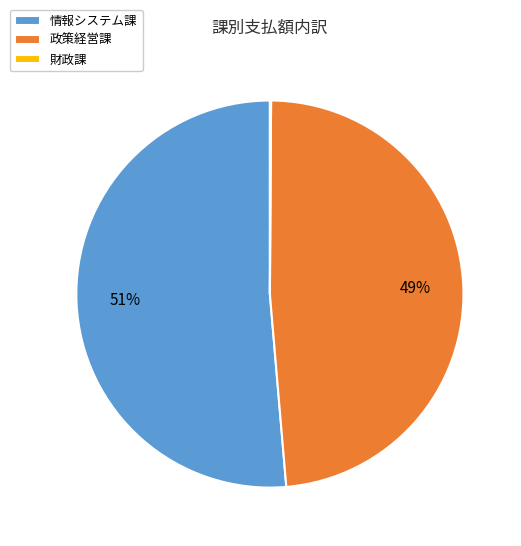

The 情報システム課 slice represents 41% of the pie. True or false?

False